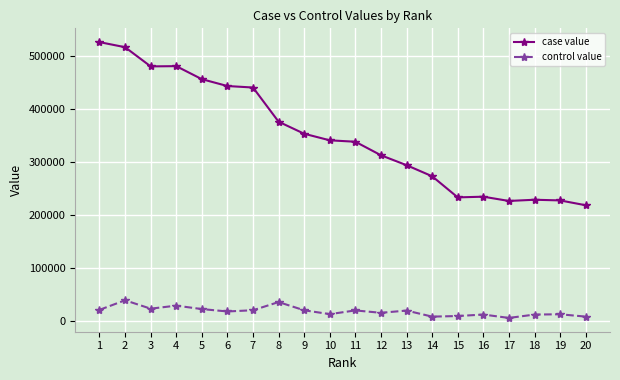

Rank the series by their maximum value, from lowest to highest.

control value, case value